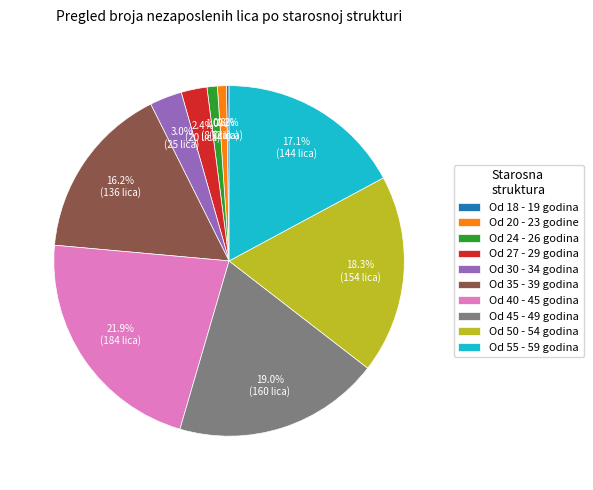

What percentage is the Od 45 - 49 godina slice, to the nearest percent?

19%